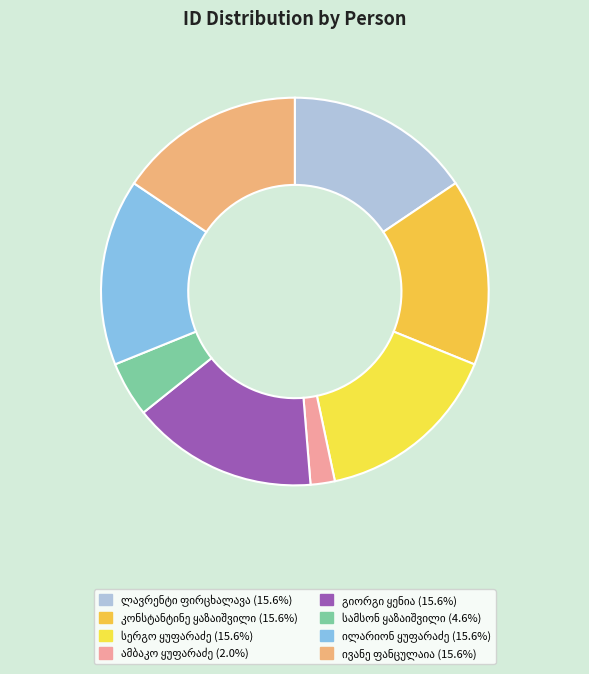

Count the number of slices in the pie.

8